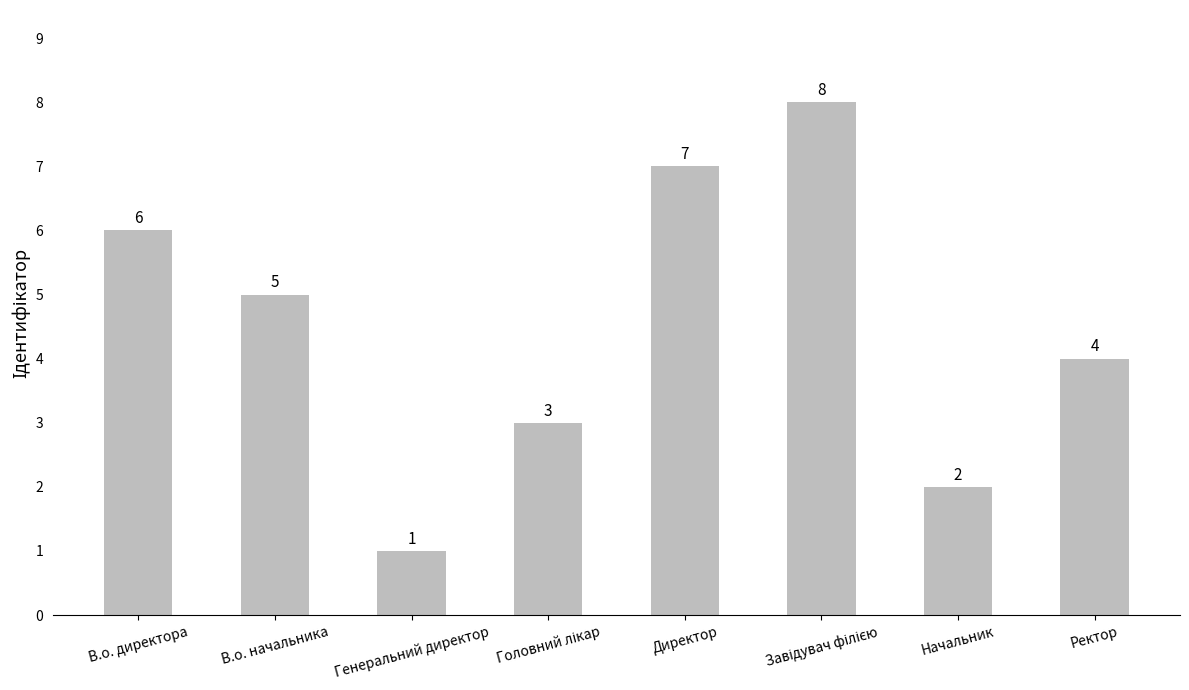

What is the value of the 7th bar from the left?

2